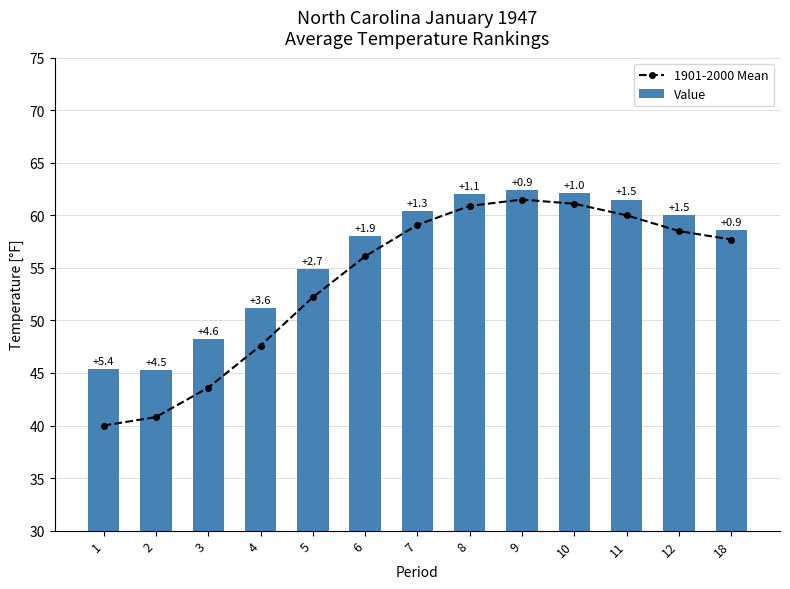

Reading left to right, transcribe all the data shown in this chart.

1901-2000 Mean: 40.0	40.8	43.6	47.6	52.2	56.1	59.1	60.9	61.5	61.1	60.0	58.5	57.7
Value: 45.4	45.3	48.2	51.2	54.9	58.0	60.4	62.0	62.4	62.1	61.5	60.0	58.6